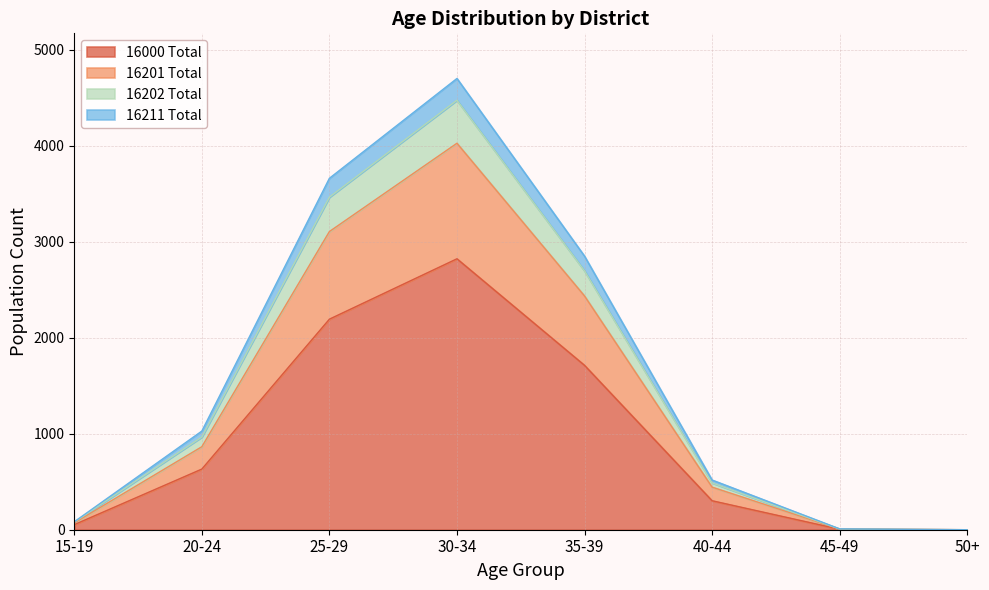

What is the total value across all series at 20-24?

1028